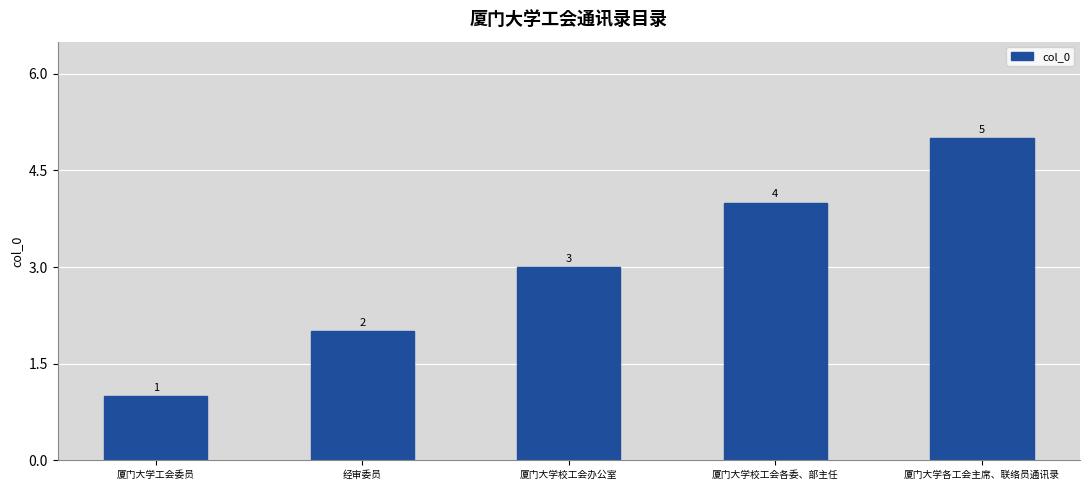

How many values are below 3?

2